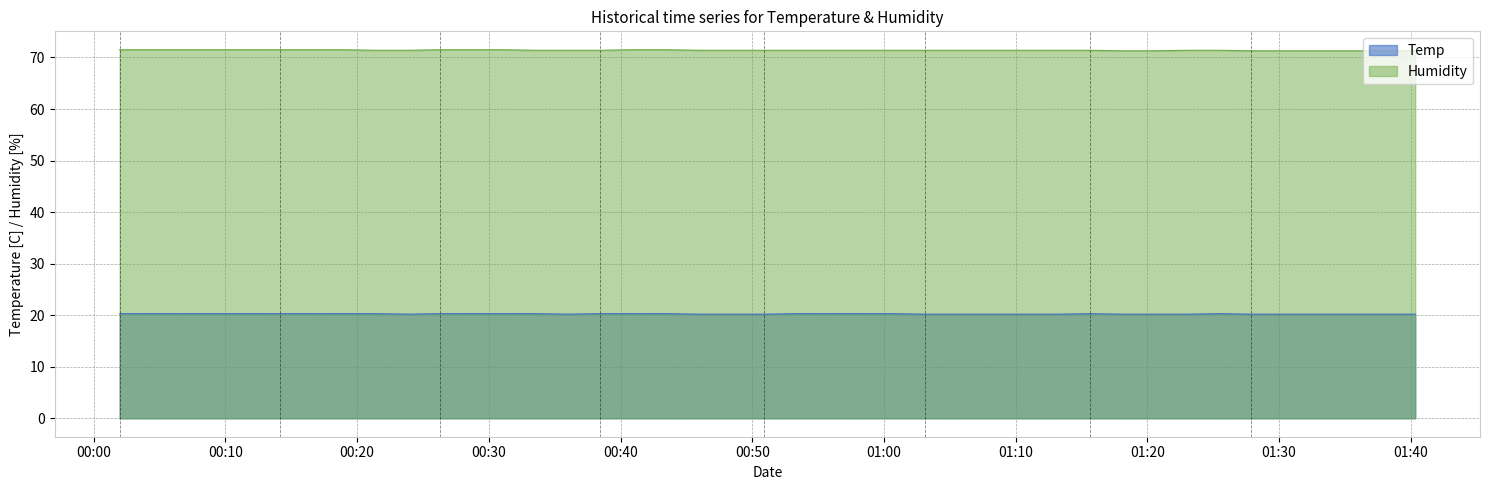

Is it true that the value at 2023/09/28 00:26:19 is 31.9?

False